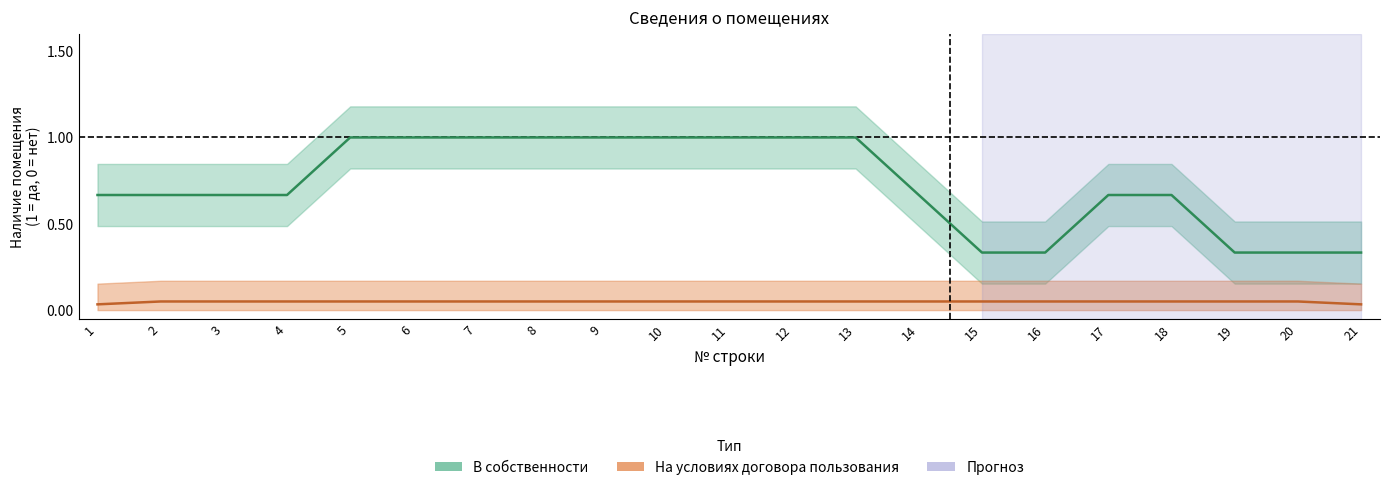

True or false: На условиях договора пользования has more than 2 points higher than both neighbors.

False